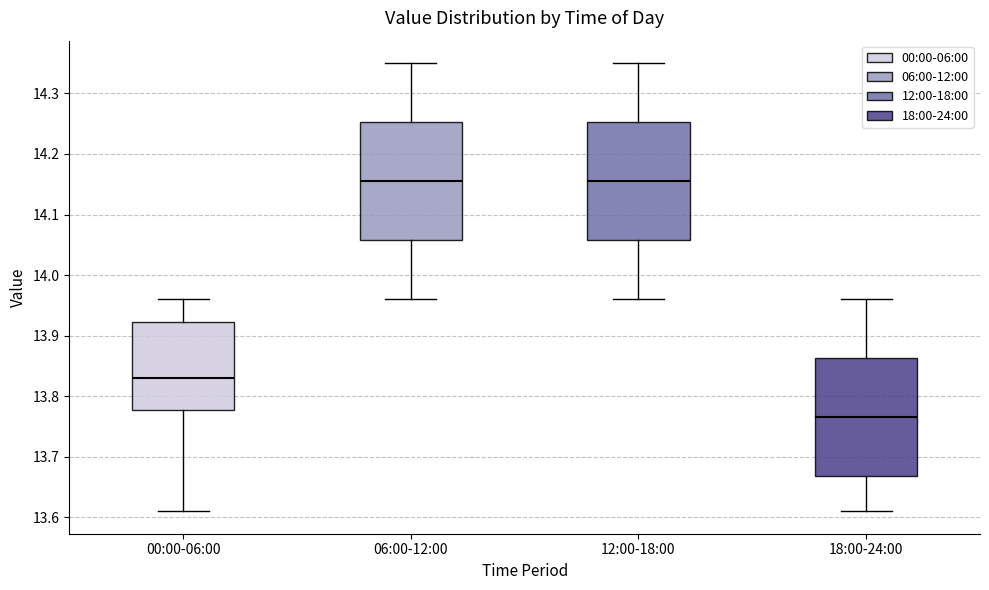

Which box's median line is the lowest?

18:00-24:00